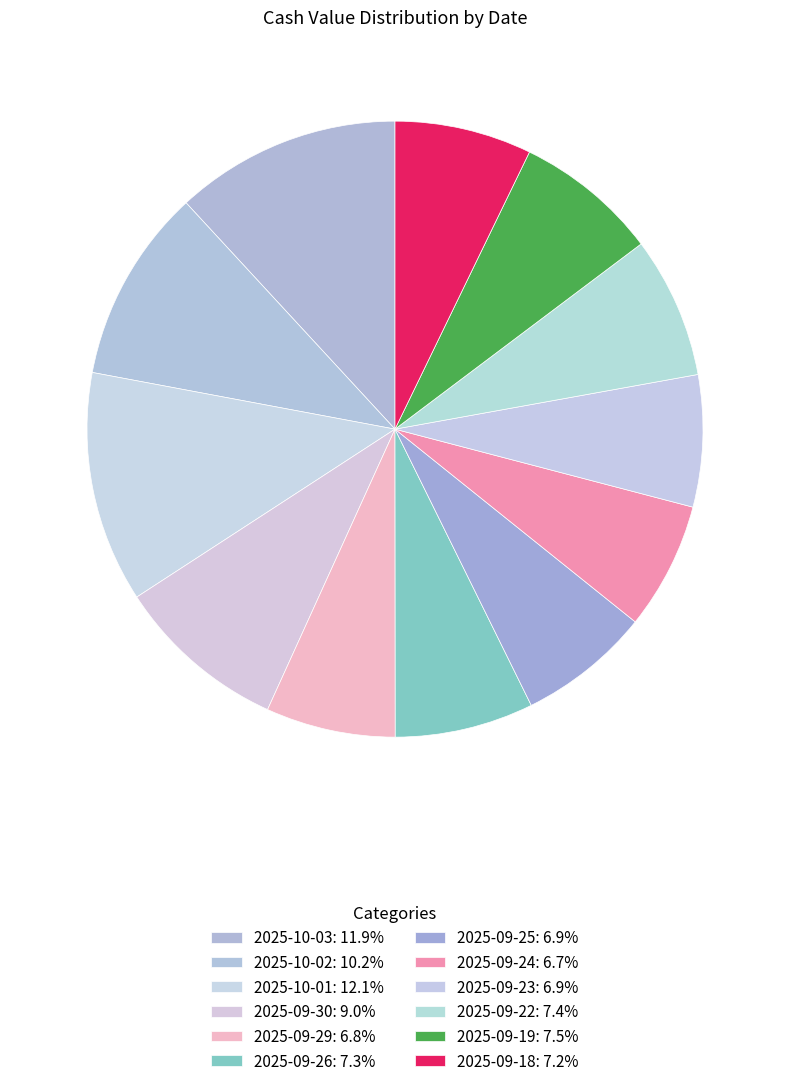

To the nearest percent, what portion does 2025-09-18 represent?

7%